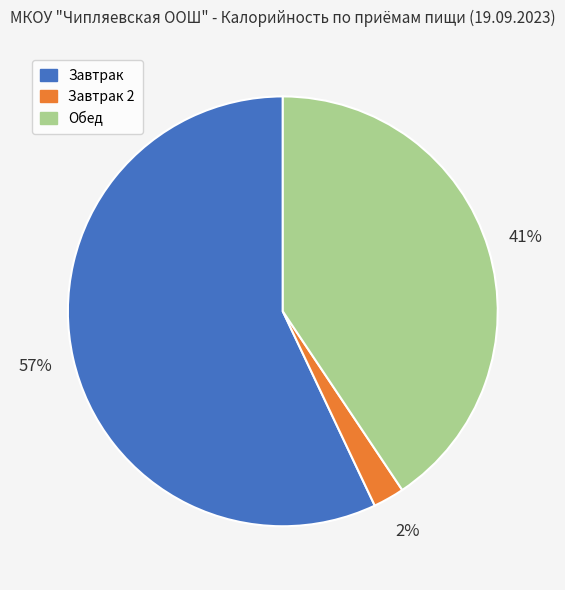

Is there any slice that represents more than half of the pie?

Yes